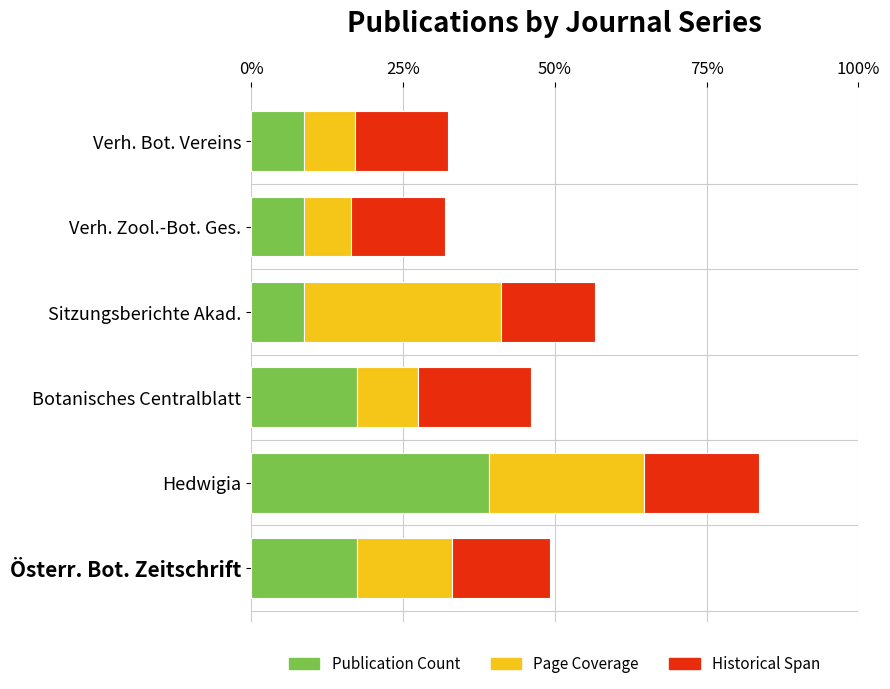

What is the maximum value for Publication Count?

39.1